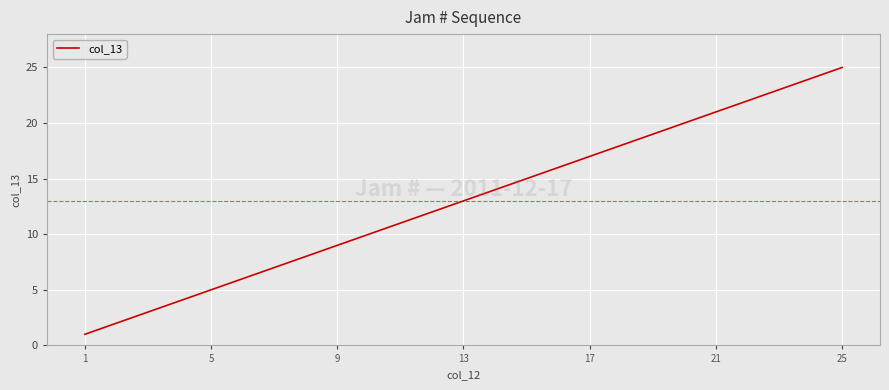

What is the greatest value displayed?

25